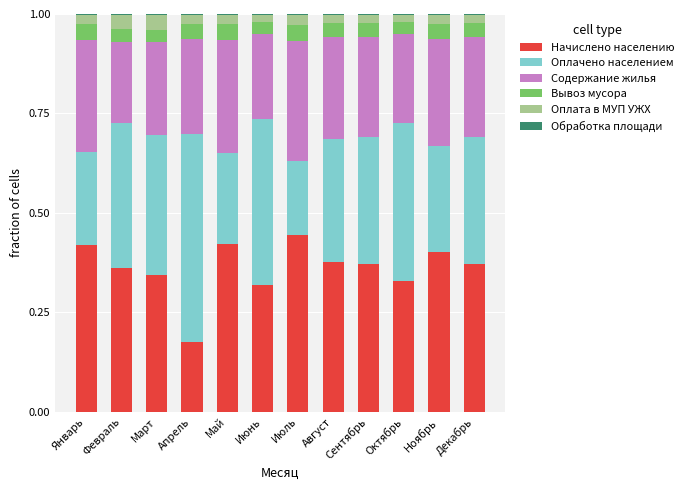

True or false: Начислено населению has a value of 0.2 at Май.

False